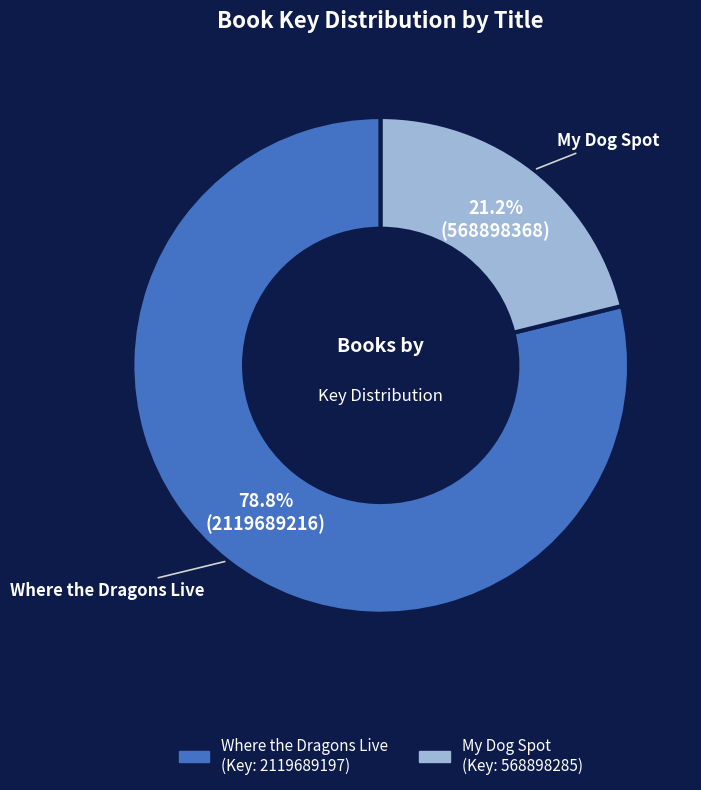

How many slices are in this pie chart?

2